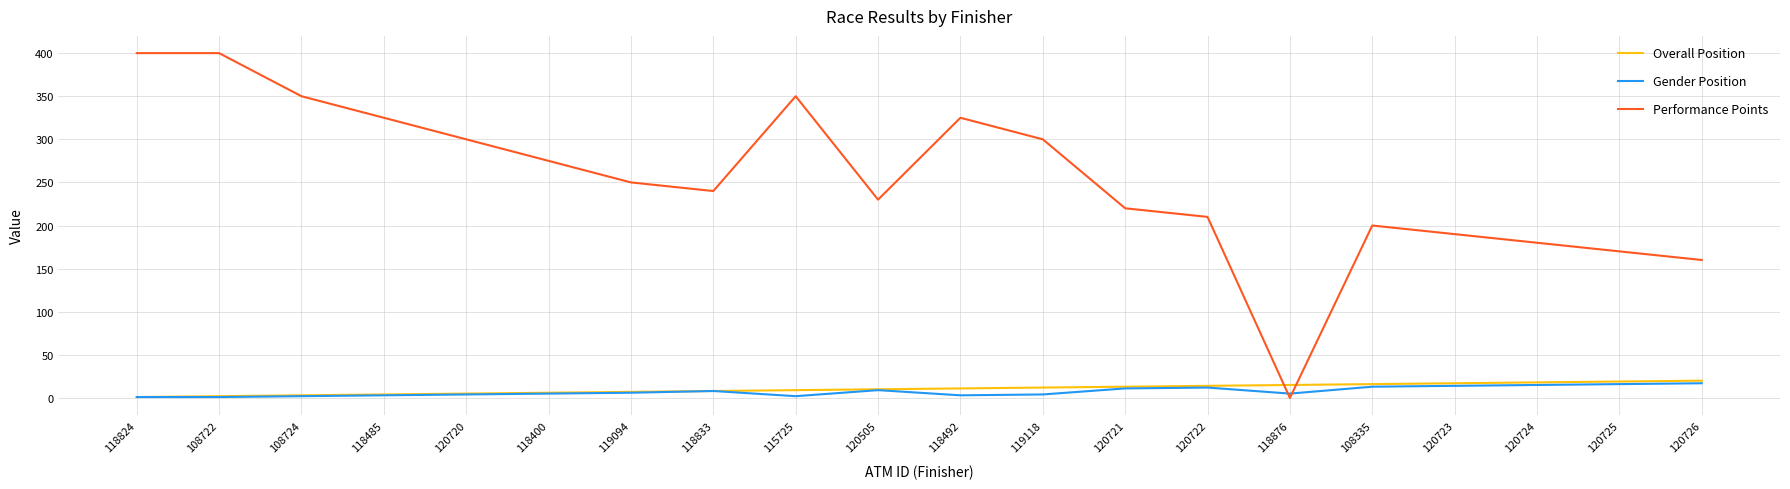

What is the average value of the Performance Points series?

254